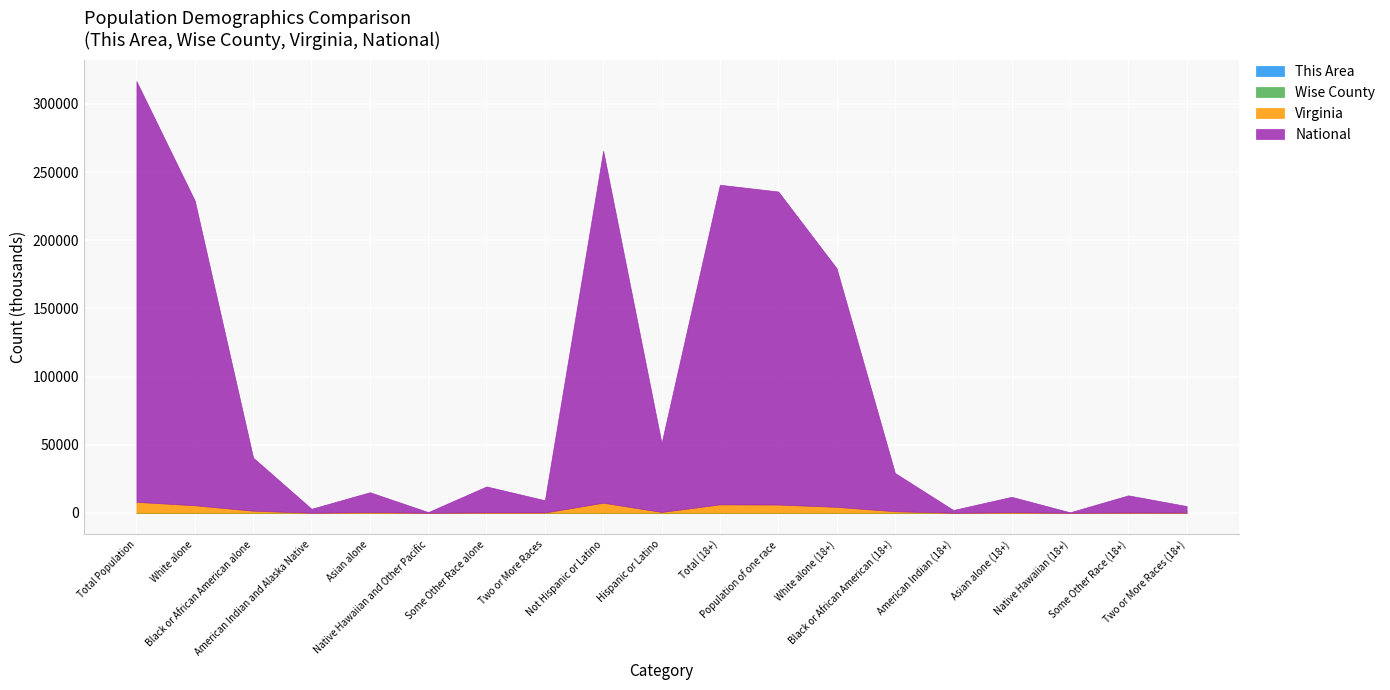

True or false: National and Wise County cross at least once.

False